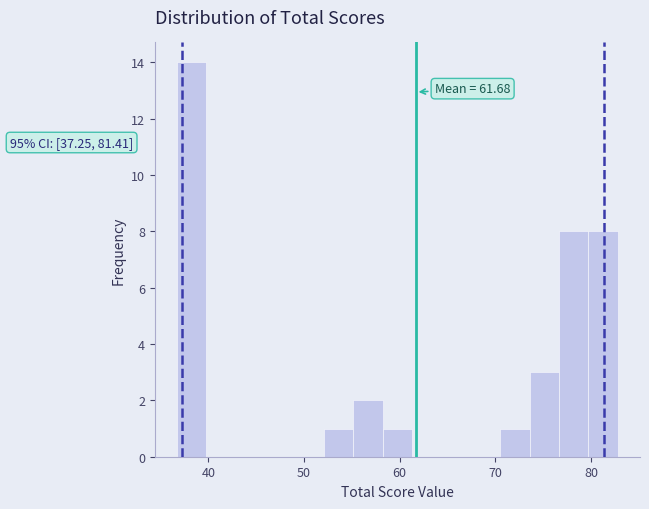

Read against the x-axis, roughly where is the centre of the tallest bar?

38